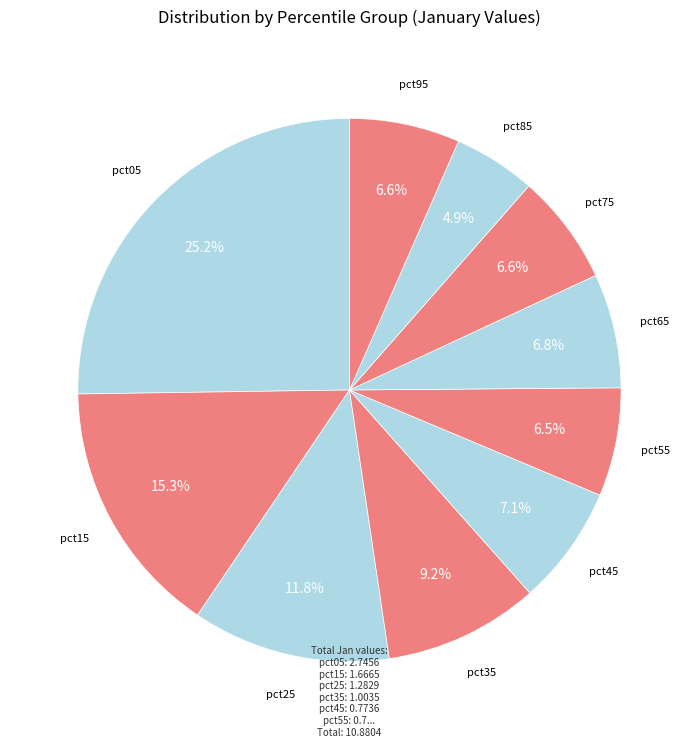

To the nearest percent, what portion does pct25 represent?

12%